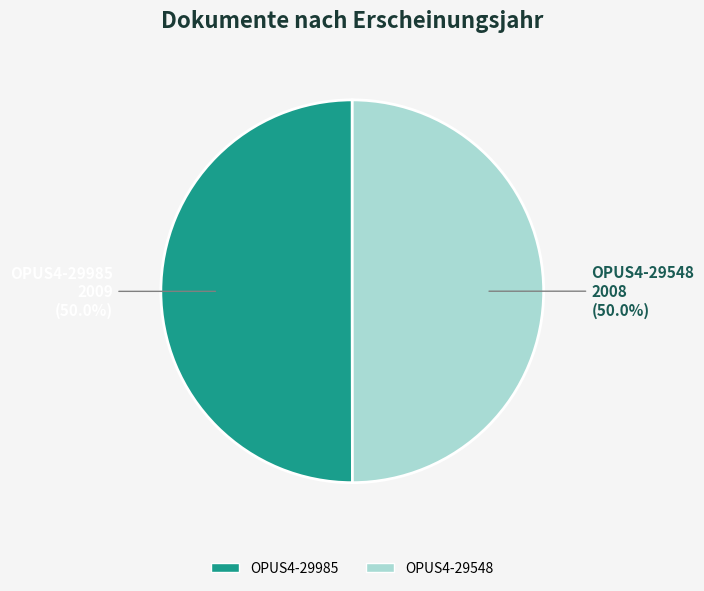

How many slices are in this pie chart?

2